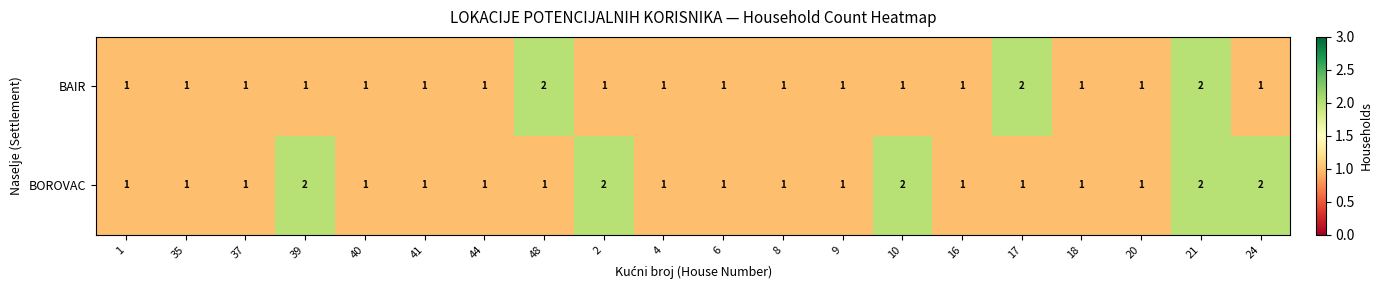

How many categories are shown in the chart?

20